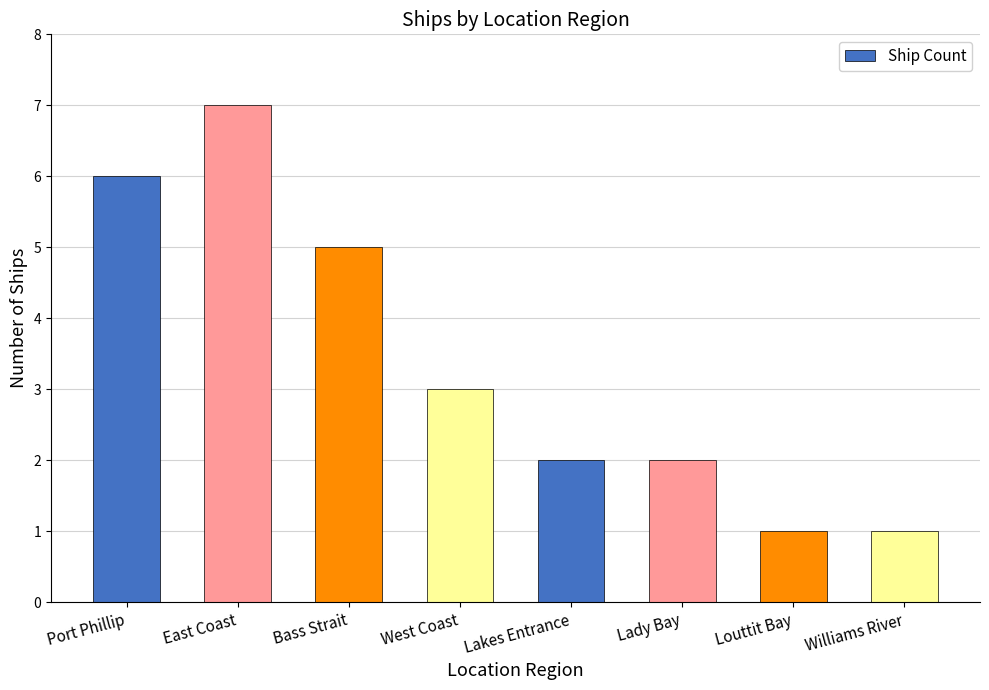

Is it true that the value at West Coast is 1?

False